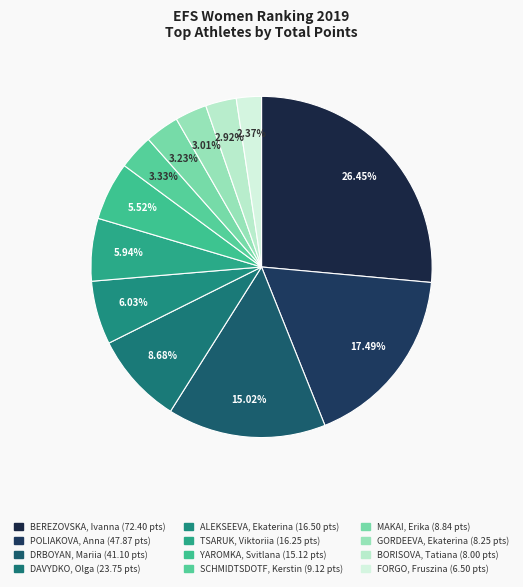

To the nearest percent, what is the average slice percentage?

8%